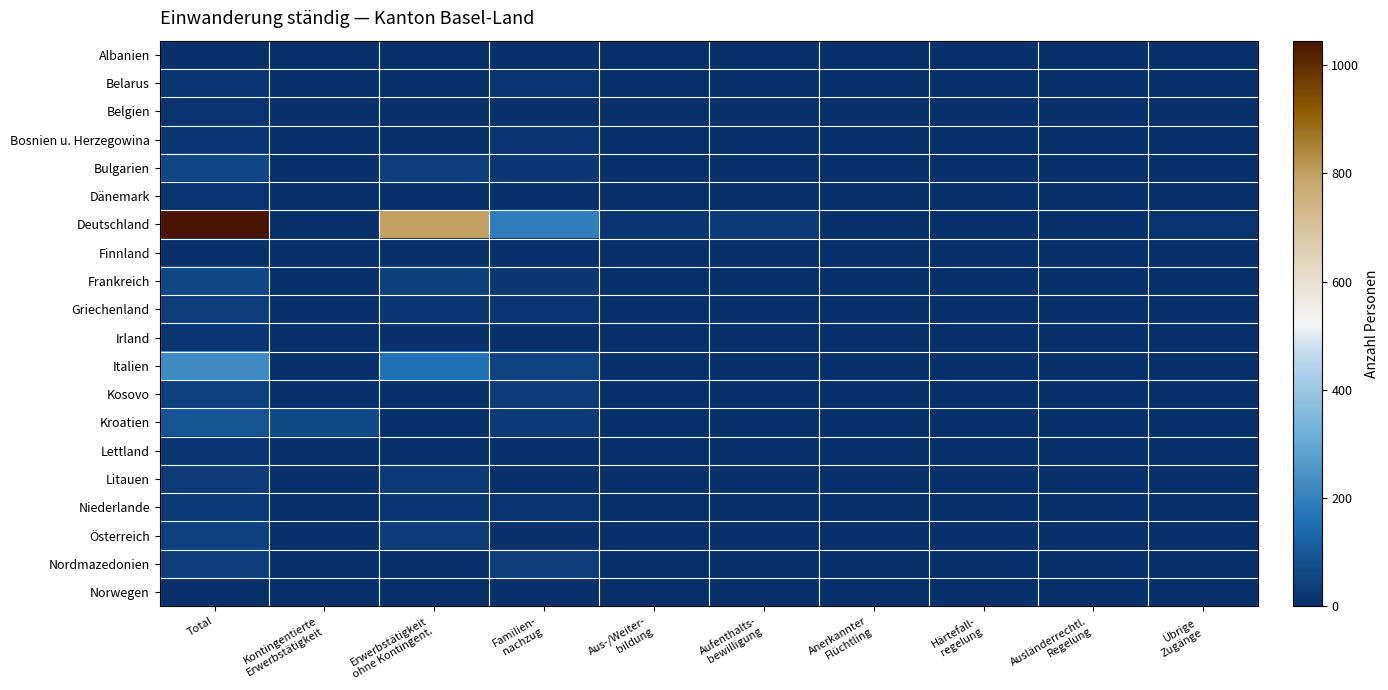

Between Übrige
Zugänge and Kontingentierte
Erwerbstätigkeit, which is larger?

Übrige
Zugänge